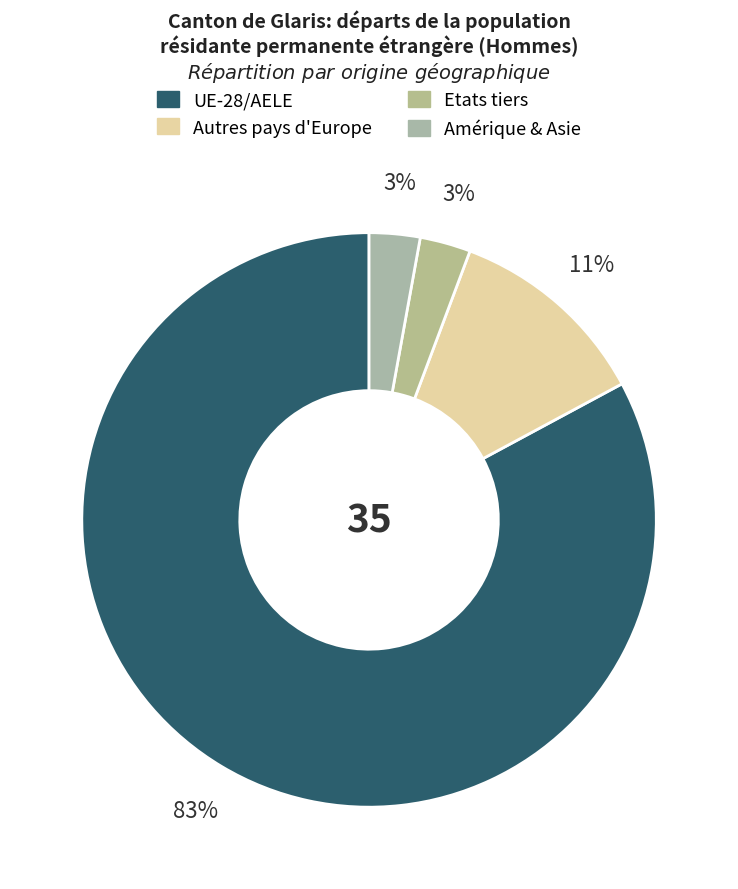

How many segments does this pie chart have?

4